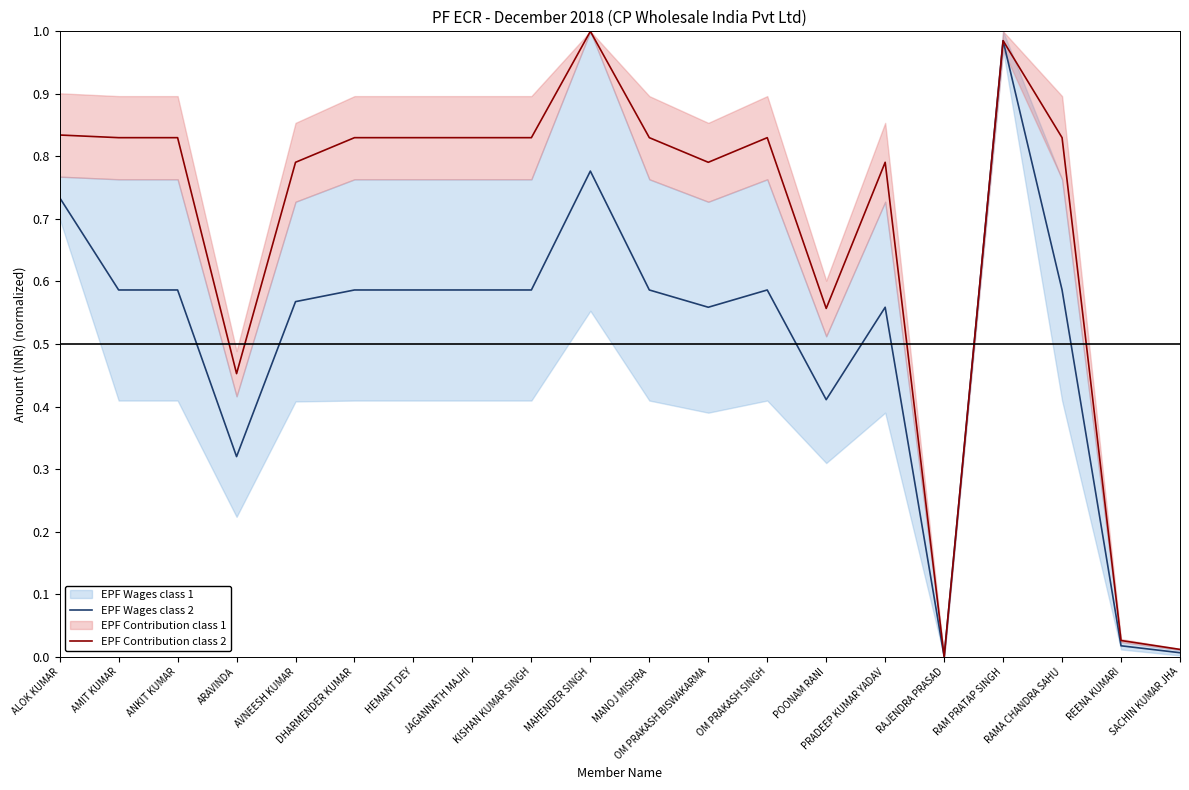

What is the approximate value of EPF Wages class 2 at AMIT KUMAR?

0.6